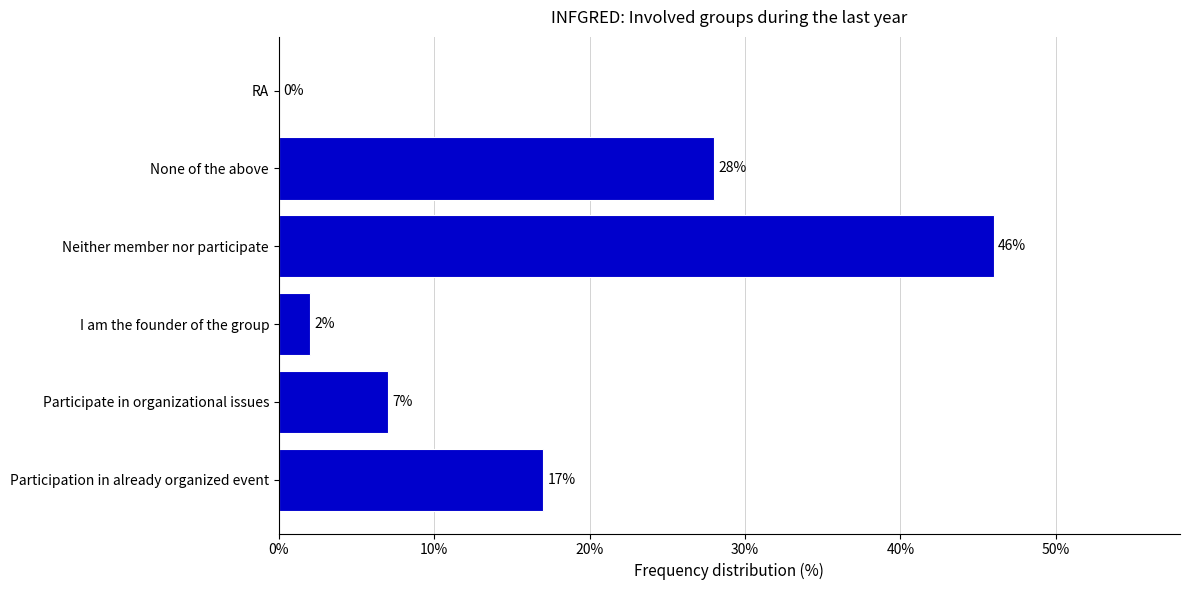

What is the approximate value at Neither member nor participate, to the nearest 5?

45